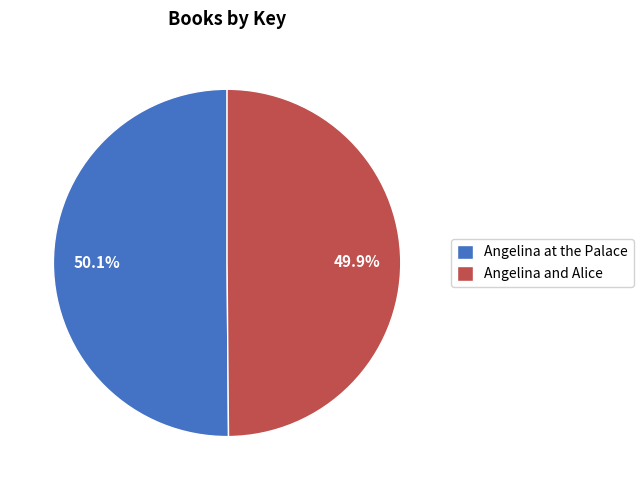

To the nearest percent, what is the average slice percentage?

50%